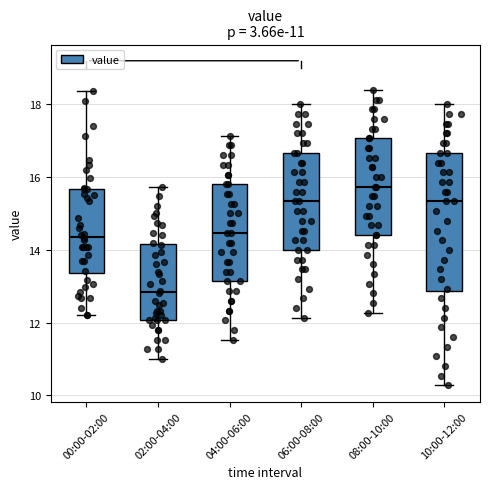

Which box's median line is the lowest?

02:00-04:00